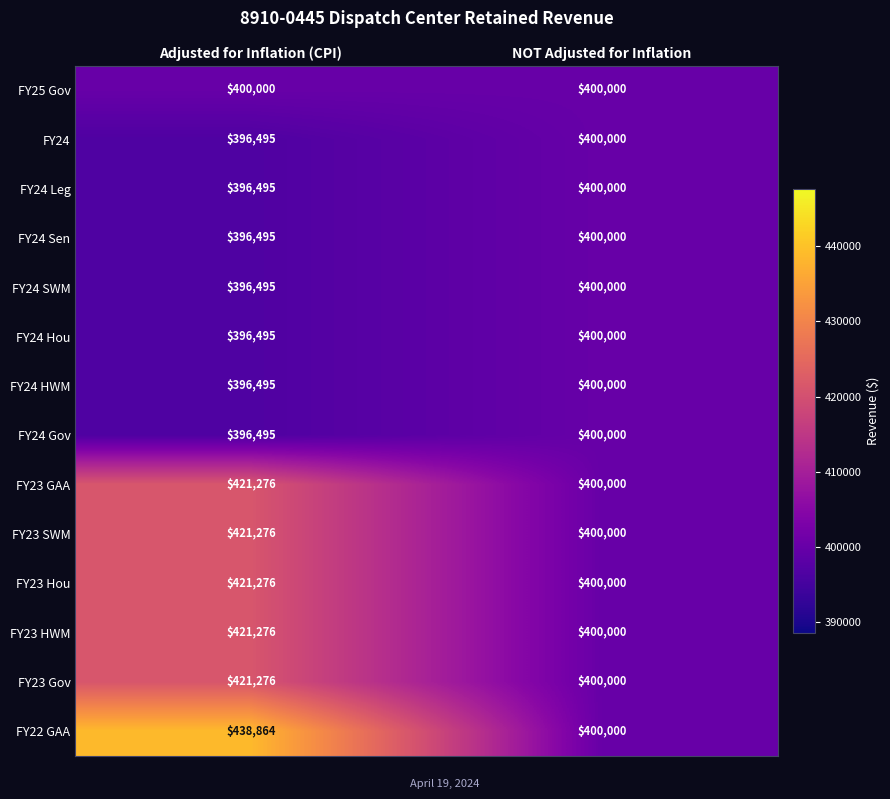

What is the sum of all FY24 Leg values?

796495